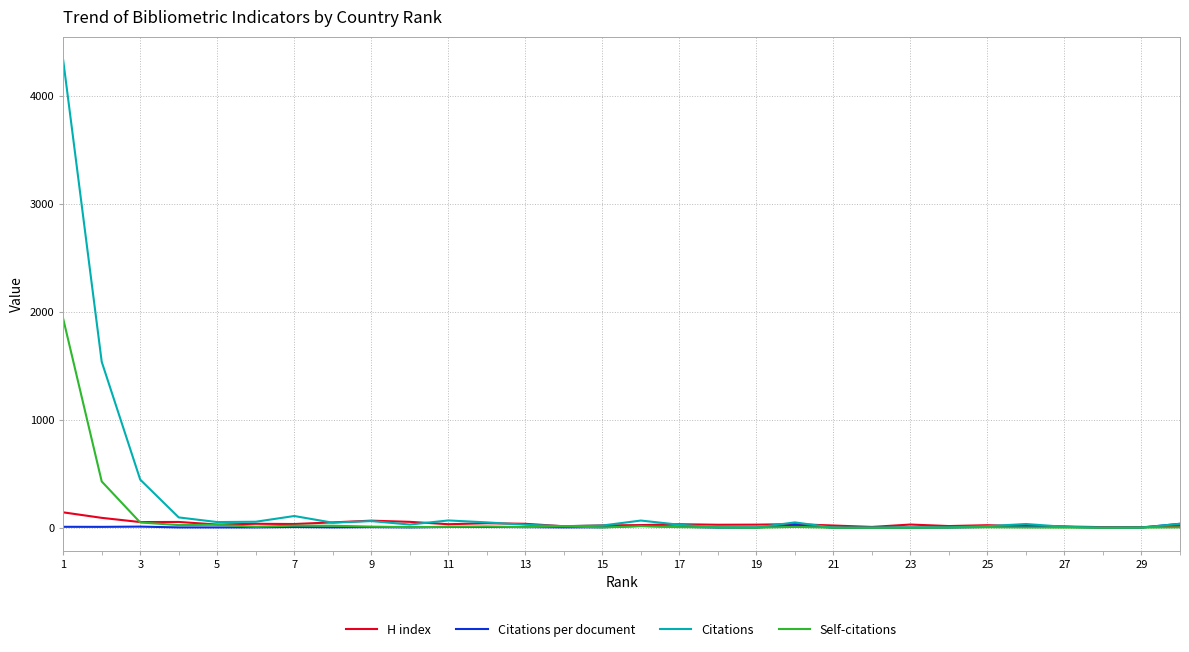

Which series has the widest spread of values?

Citations